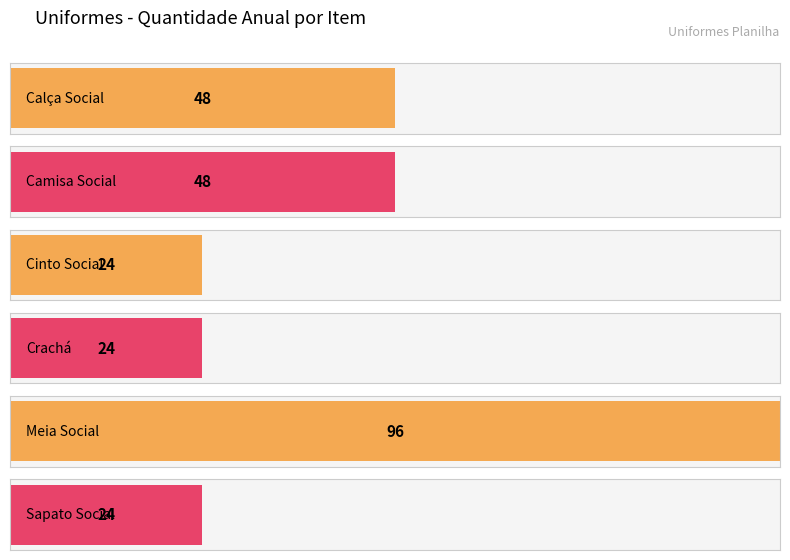

What is the smallest value displayed?

24